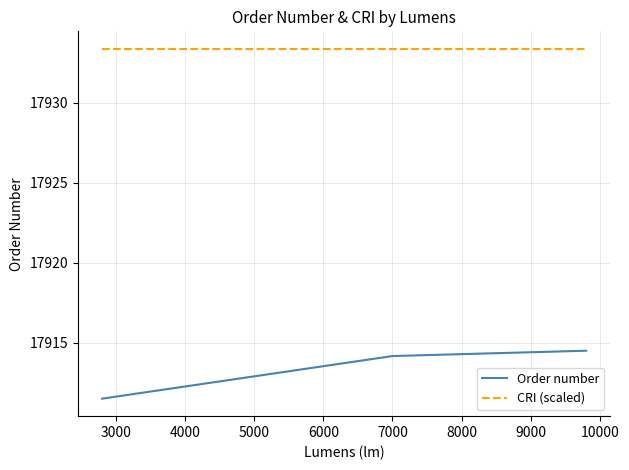

What is the difference between the maximum and minimum values in the Order number series?

3.0